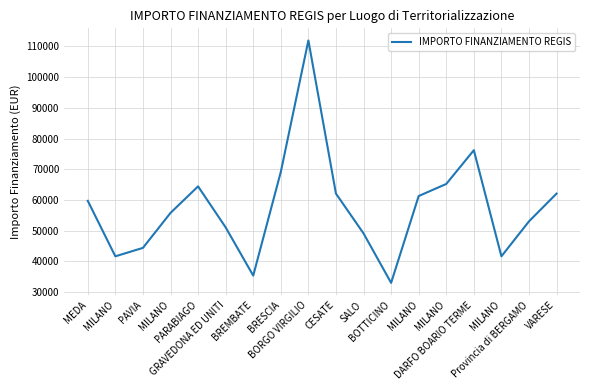

Count the number of values greater than 59706.

9